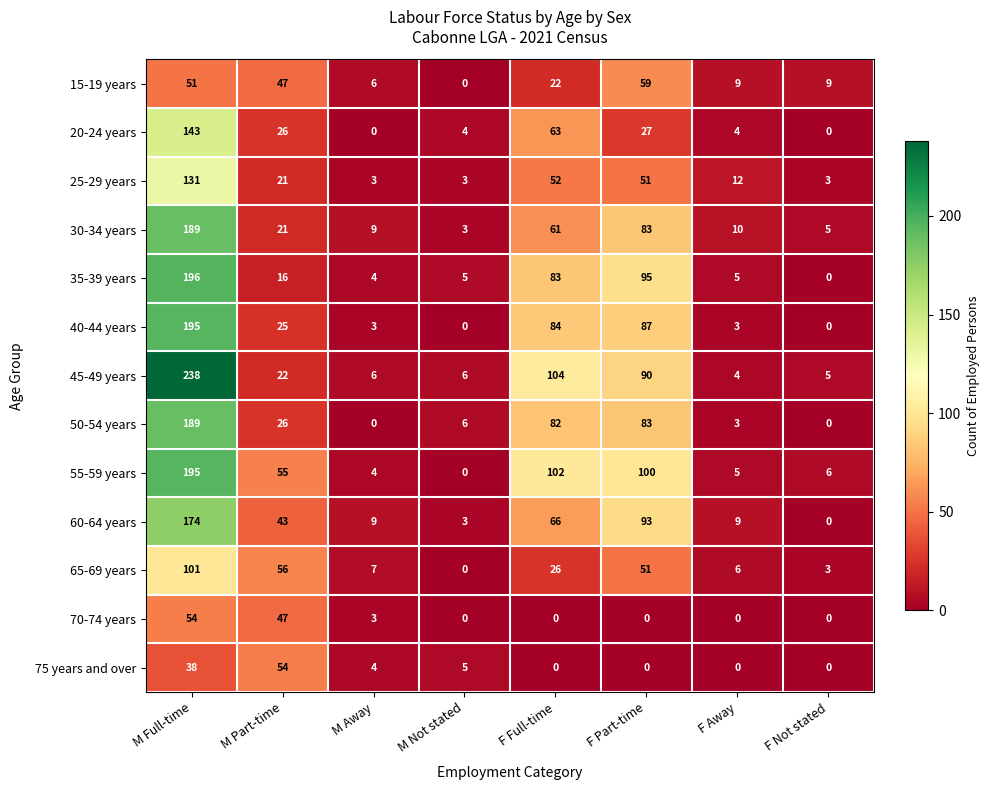

What is the sum of the 15-19 years values at M Full-time and M Not stated?

51